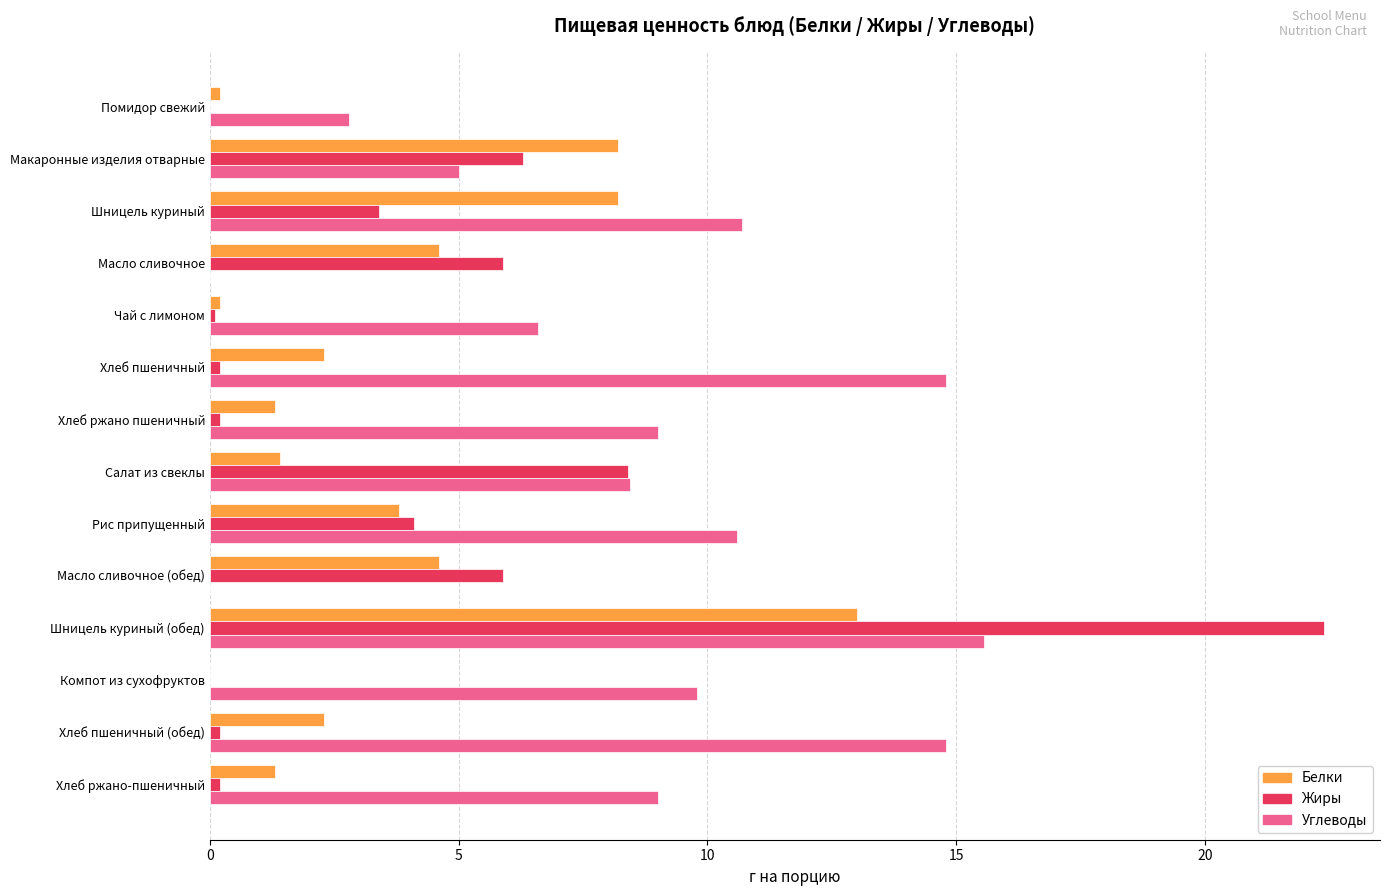

What is the maximum value shown in the chart?

22.4